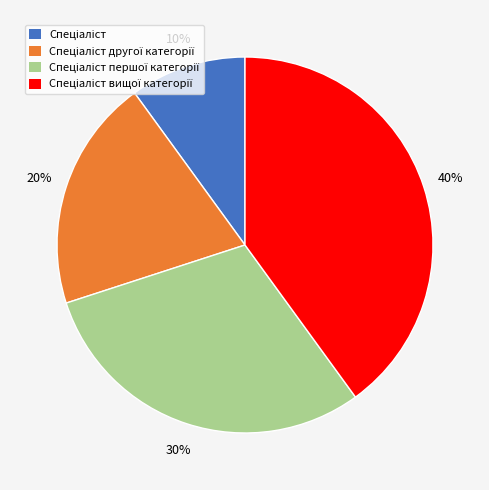

To the nearest percent, what is the average slice percentage?

25%